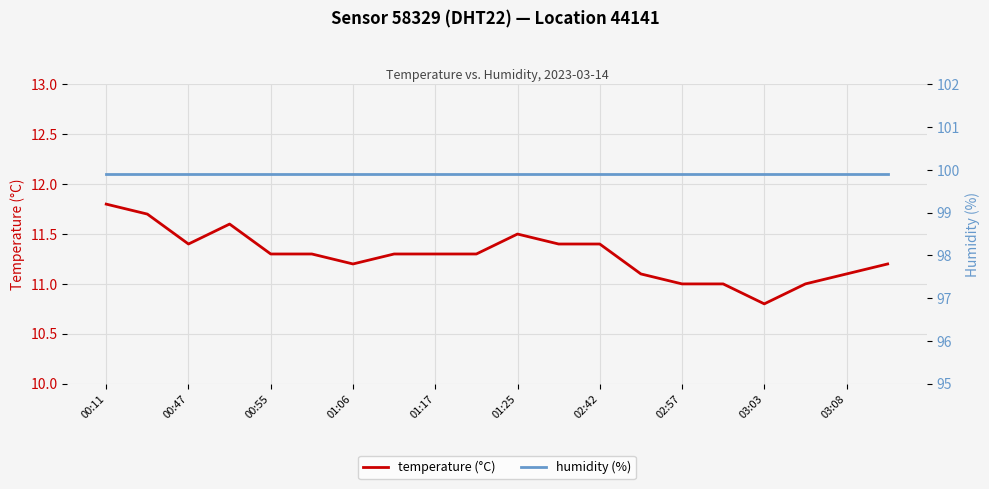

The temperature (°C) series shows 16.8 at 03:08. True or false?

False